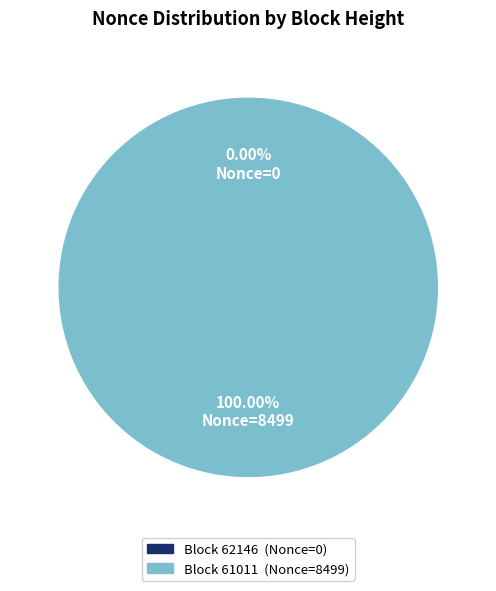

To the nearest percent, what is the combined percentage of 62146 and 61011?

100%